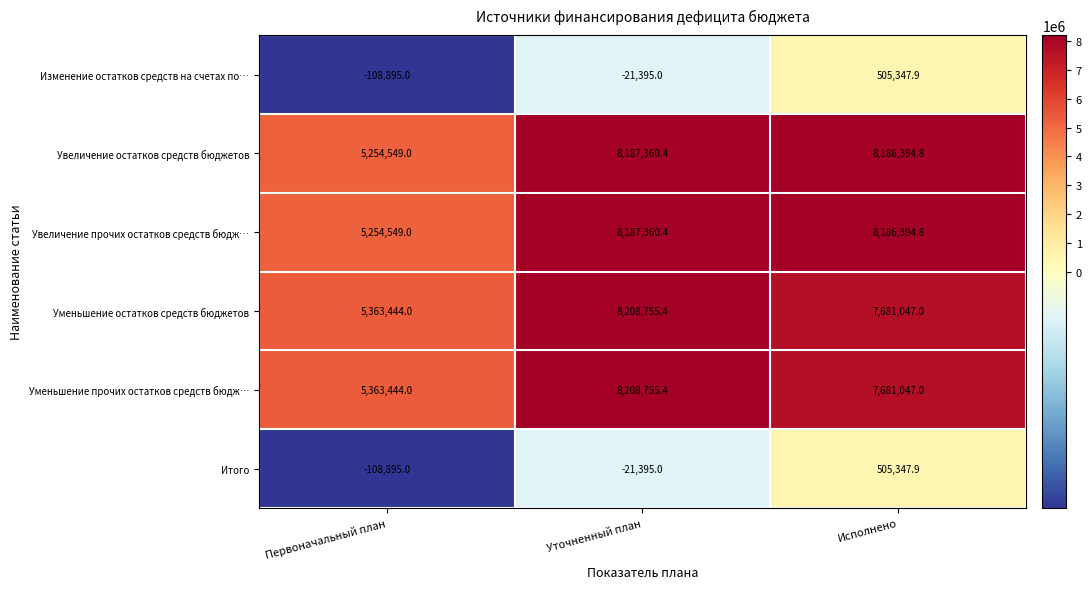

Where does the Увеличение остатков средств бюджетов series first go above 8186394?

Уточненный план